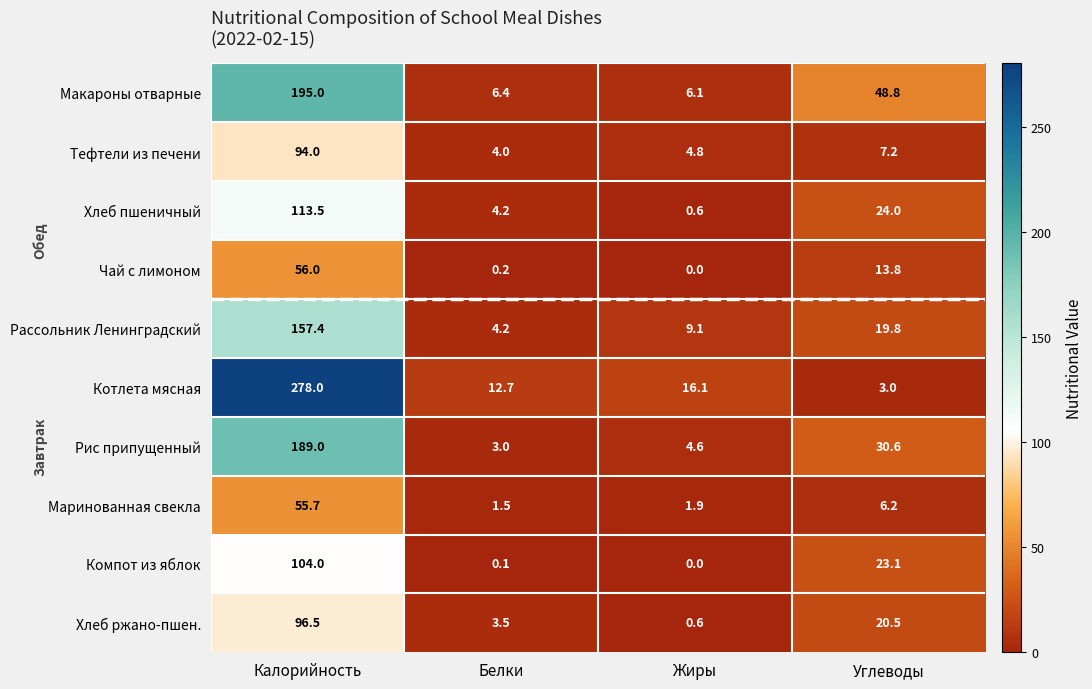

The Рис припущенный series shows 3.0 at Белки. True or false?

True